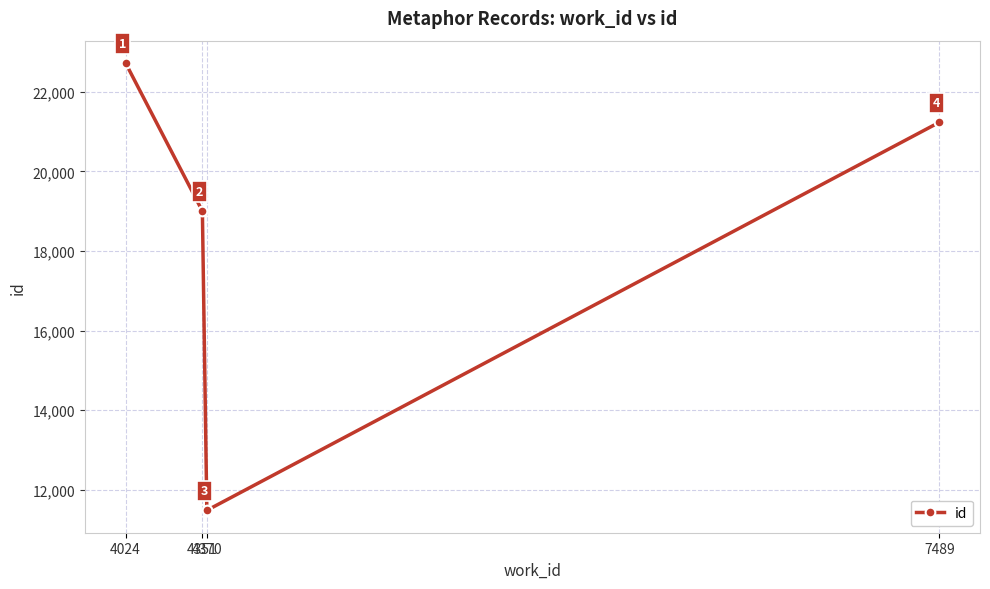

Reading left to right, extract all data points from this chart.

22720	19002	11486	21232